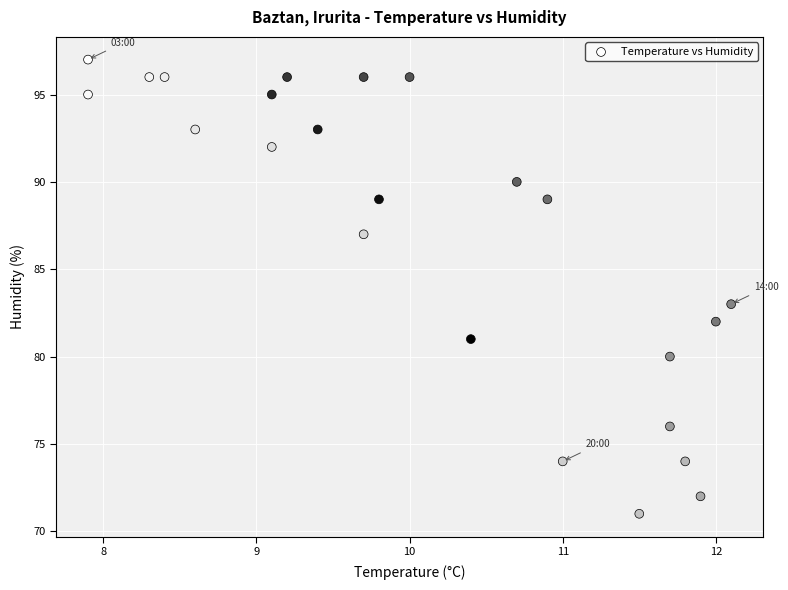

What Y value in the scatter plot is closest to 84?

83